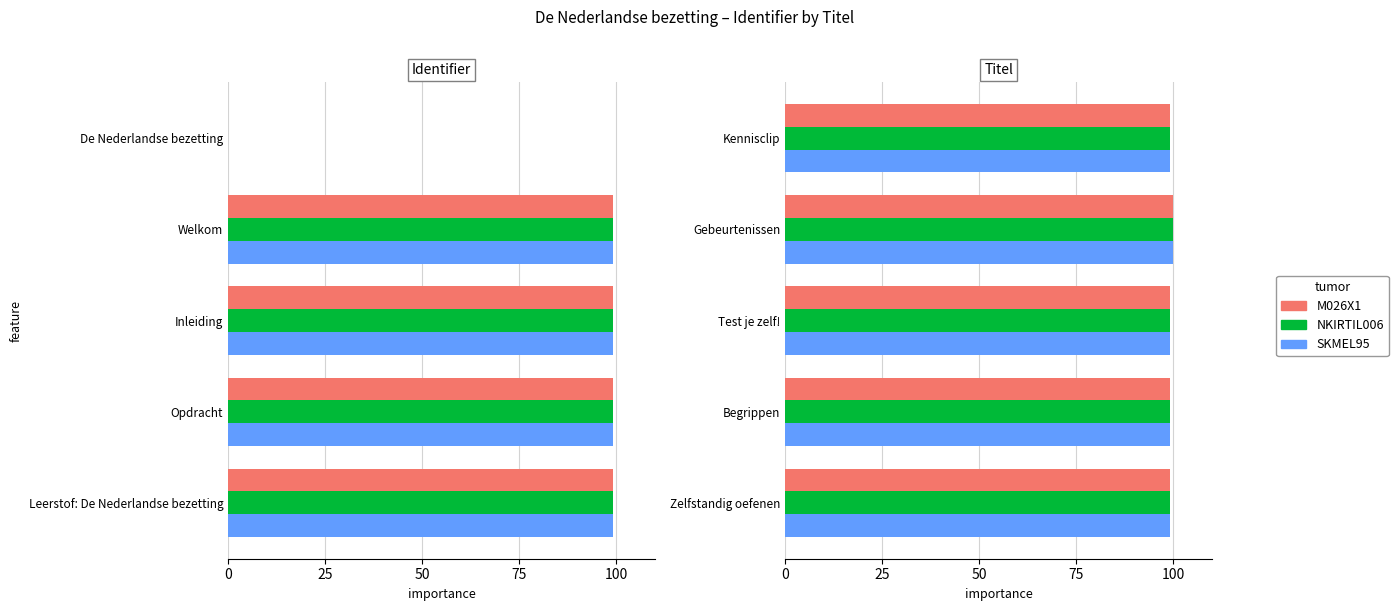

What is the maximum value shown in the chart?

100.0